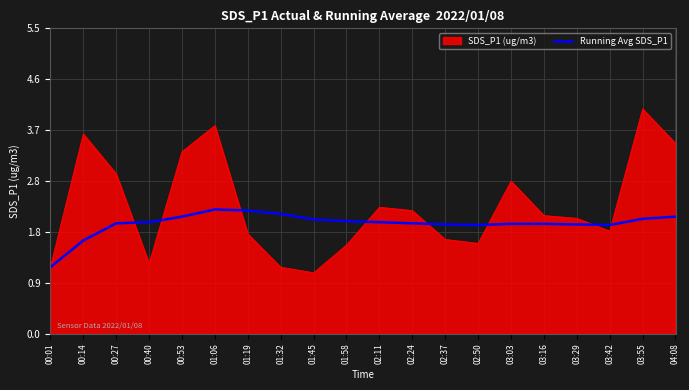

The value of Running Avg SDS_P1 at 02:11 is 0.8. True or false?

False